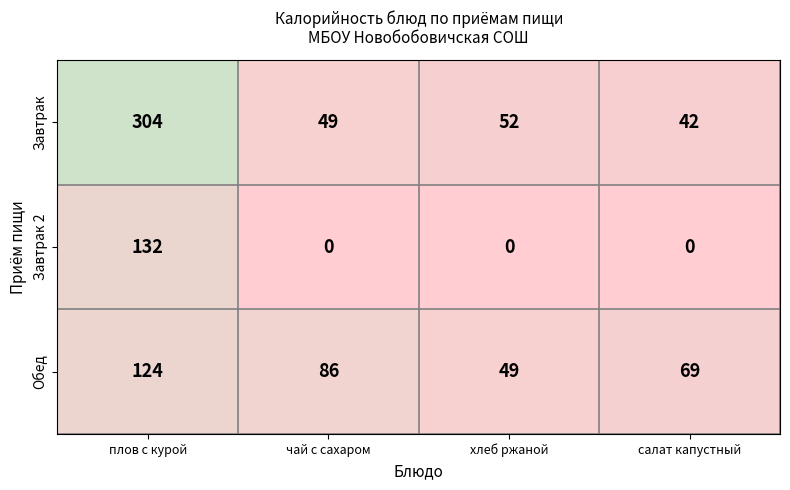

What is the spread (max minus min) of values at салат капустный?

69